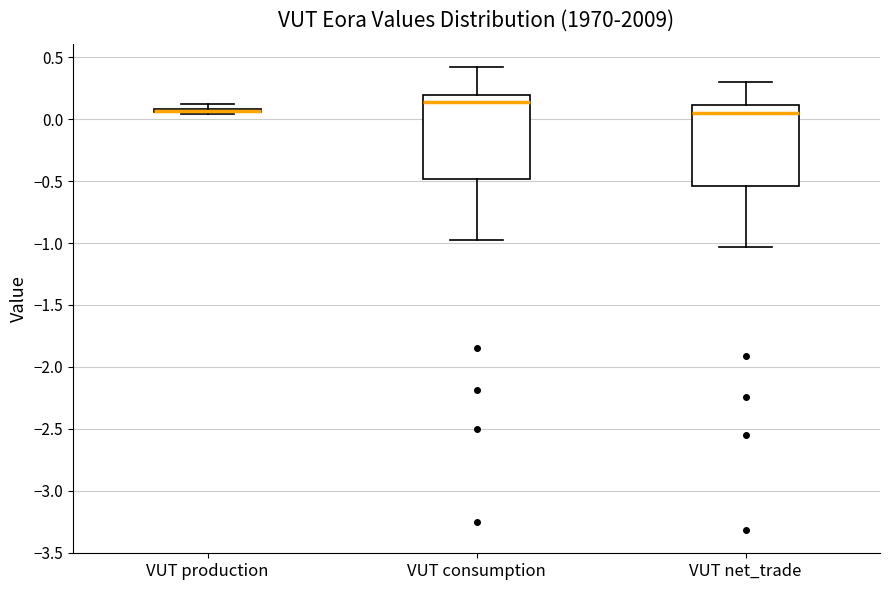

Where does the median line of the box for VUT net_trade sit on the y-axis? The values are not printed on the chart, so give them approximately, as read against the axis.

0.05